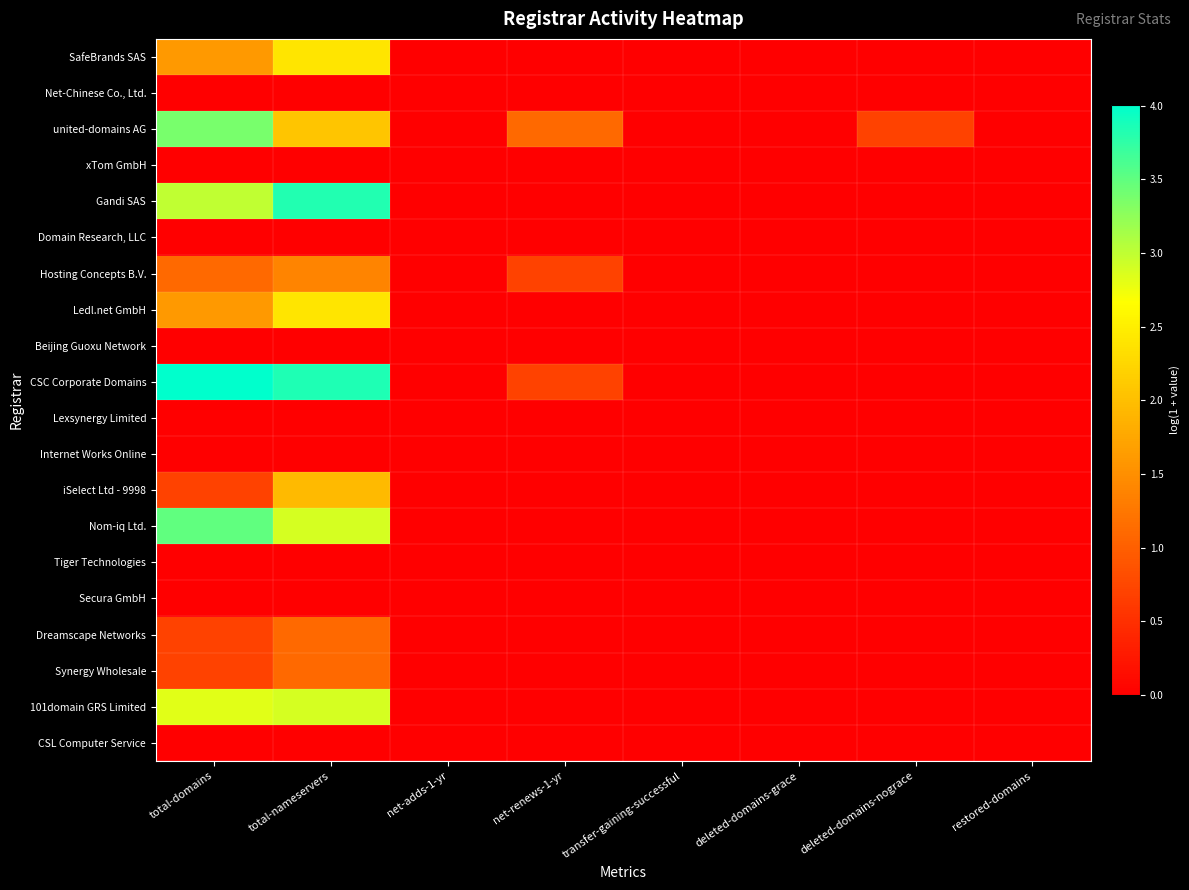

At how many categories does at least one series exceed 2?

2